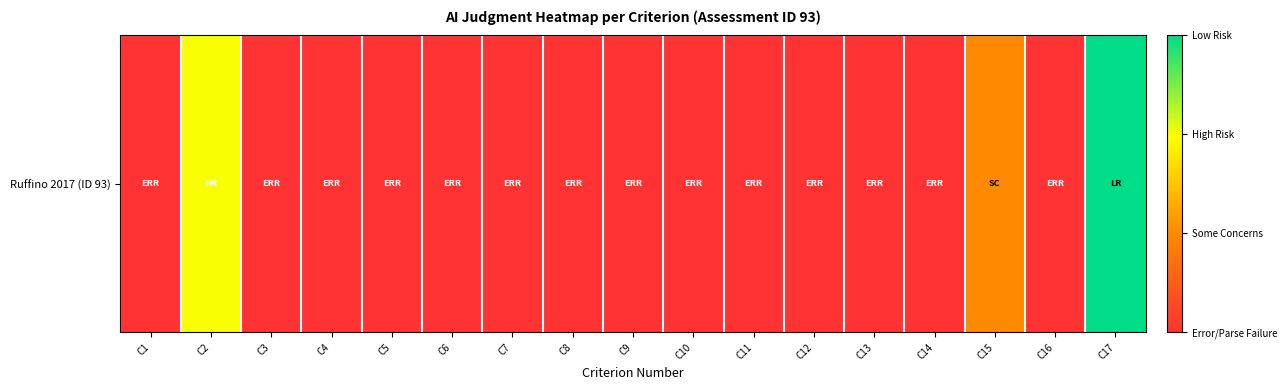

True or false: the data shows 2 at C6.

False